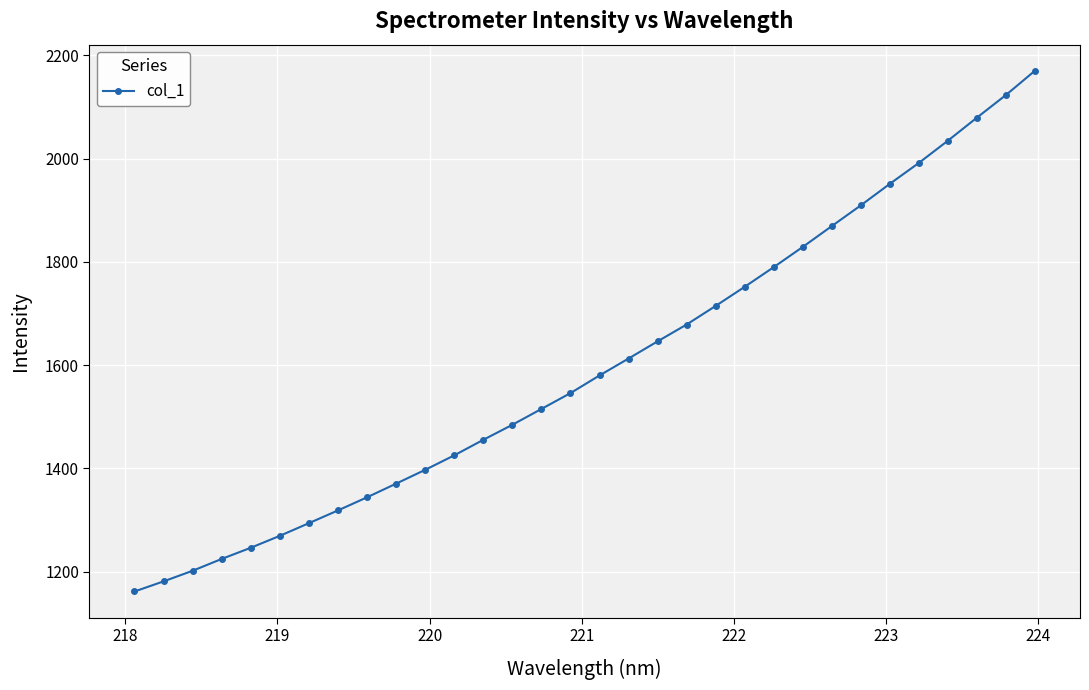

How many data points are less than 1580?

16